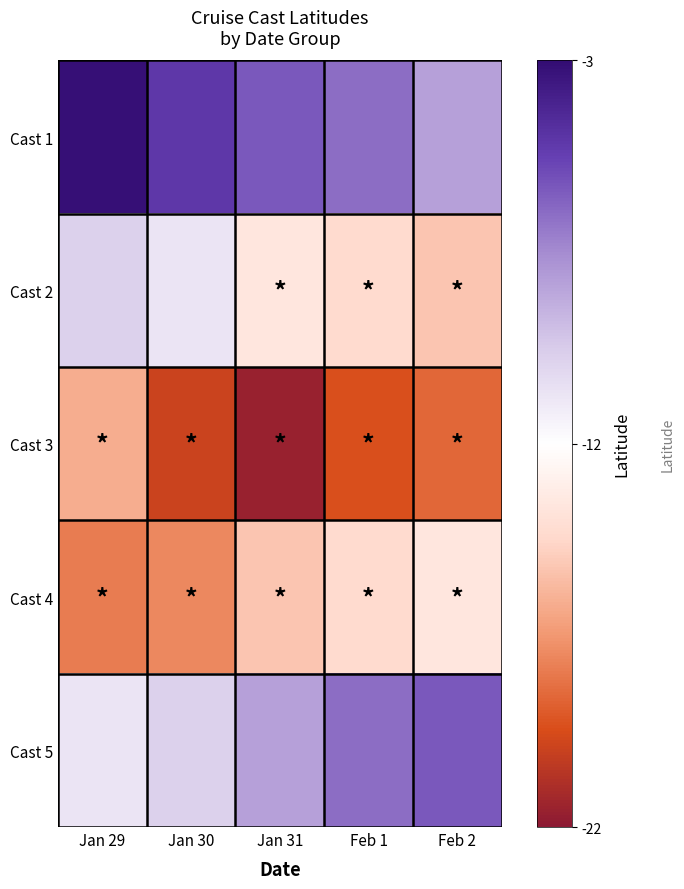

Reading left to right, what are all the values shown in this chart?

Cast 1: Jan 29=-3.2	Jan 30=-5.0	Jan 31=-6.1	Feb 1=-6.8	Feb 2=-8.6
Cast 2: Jan 29=-10.4	Jan 30=-11.2	Jan 31=-14.0	Feb 1=-14.7	Feb 2=-15.6
Cast 3: Jan 29=-16.5	Jan 30=-20.0	Jan 31=-21.6	Feb 1=-19.5	Feb 2=-18.8
Cast 4: Jan 29=-18.1	Jan 30=-17.8	Jan 31=-15.6	Feb 1=-14.7	Feb 2=-14.0
Cast 5: Jan 29=-11.2	Jan 30=-10.4	Jan 31=-8.6	Feb 1=-6.8	Feb 2=-6.1